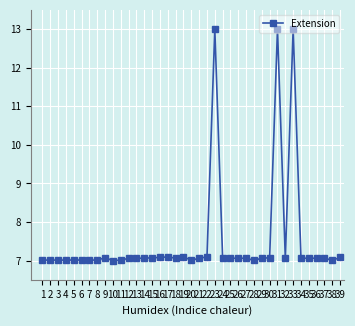

What is the approximate value at 2?

7.0